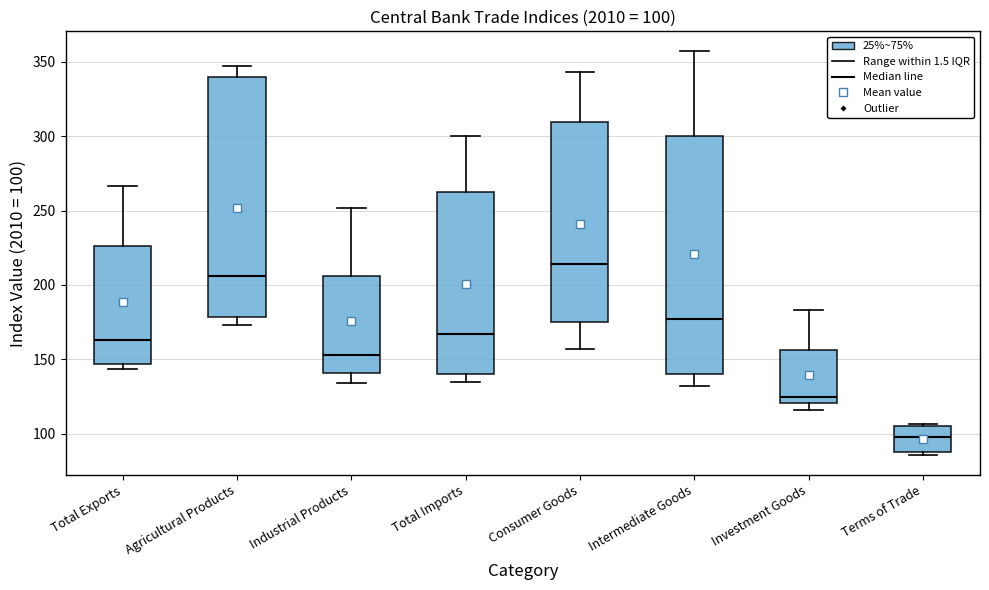

Which box's median line is the highest?

Consumer Goods